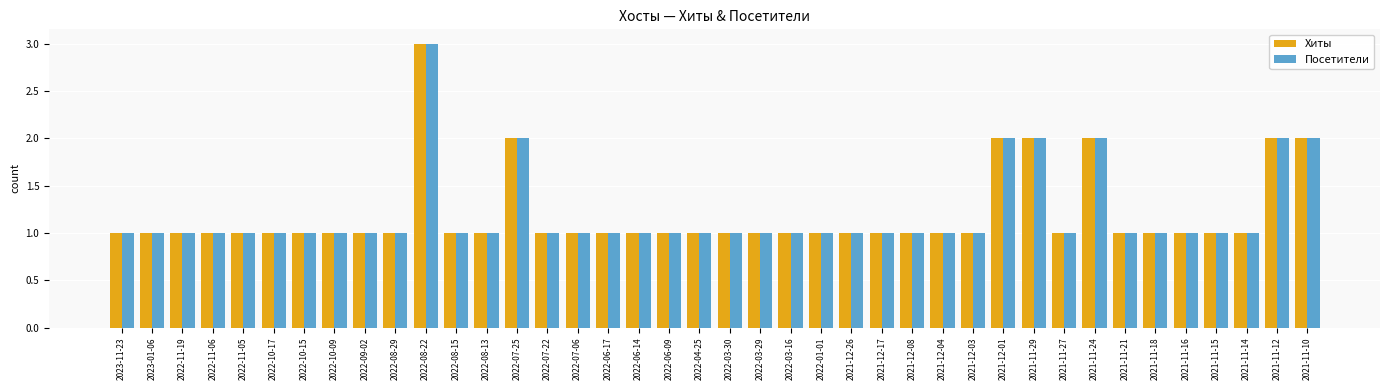

What is the sum of all Посетители values?

48